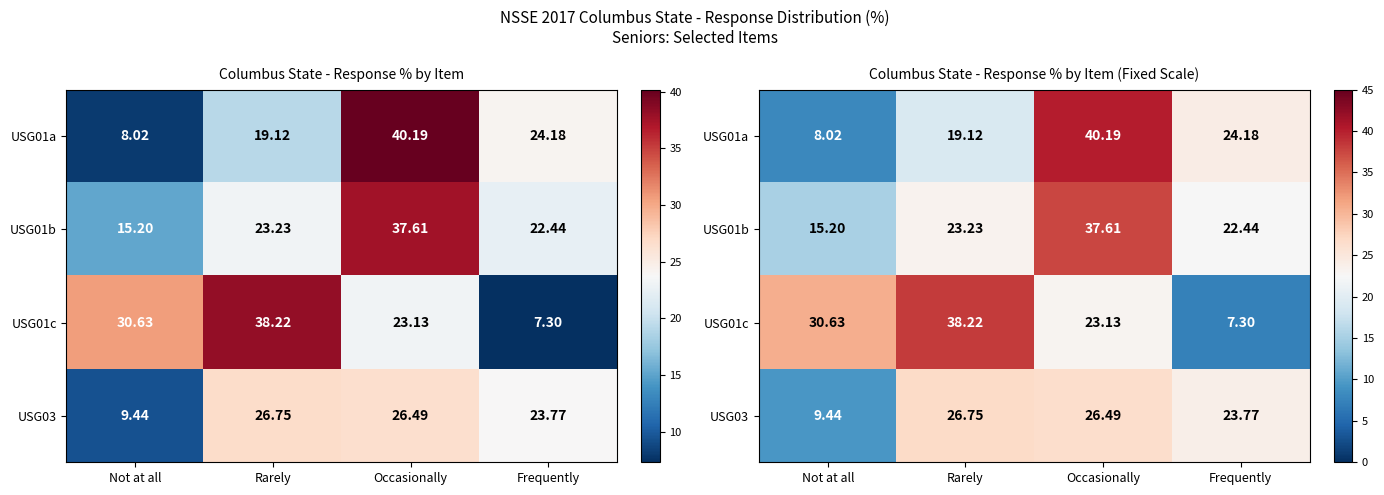

Is the value of USG03 at Not at all greater than the value of USG01c at Frequently?

Yes